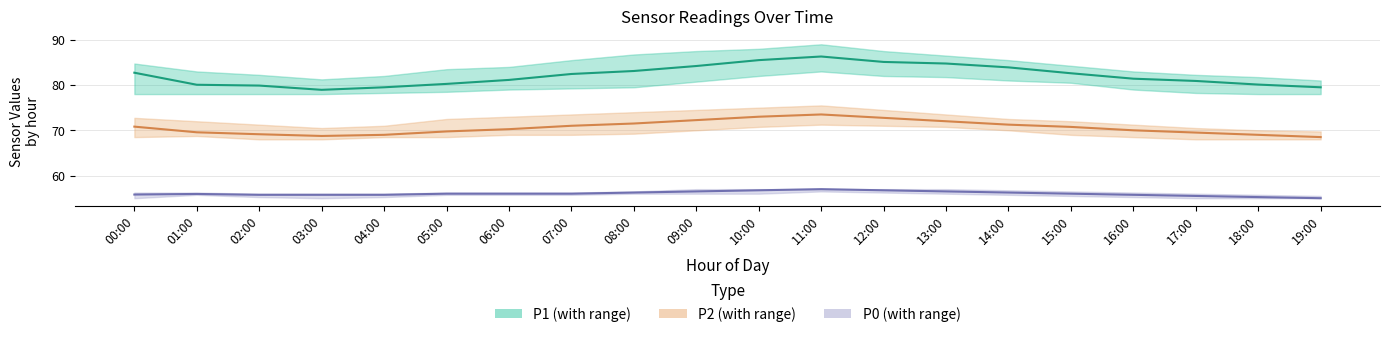

How many lines are shown in the chart?

3